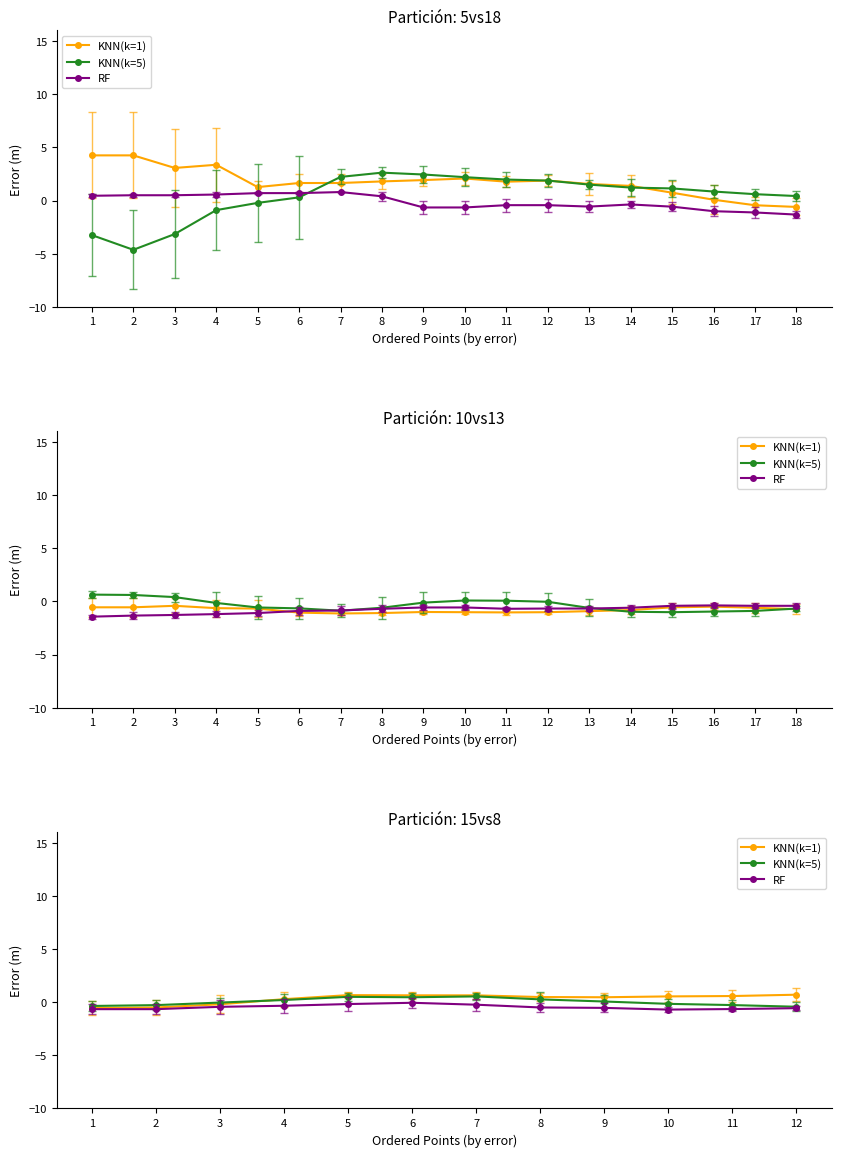

What is the total value across all series at 2?

-1.4